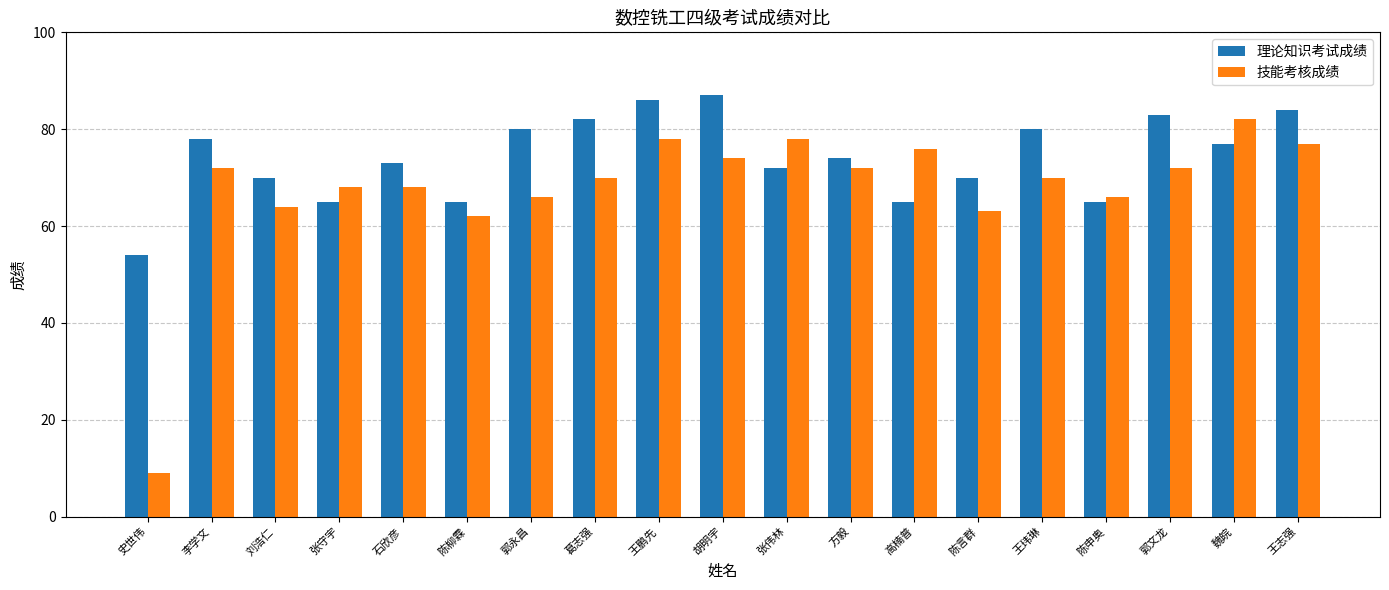

Is it true that 理论知识考试成绩 equals 123 at 王玮琳?

False